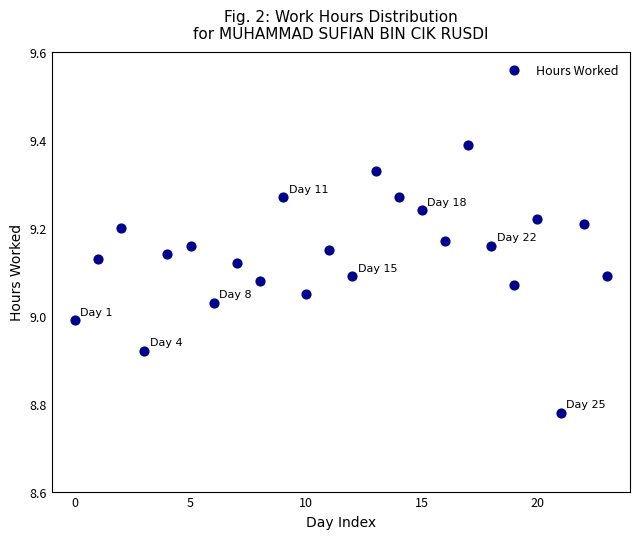

What is the range of Y values (max minus min)?

0.6